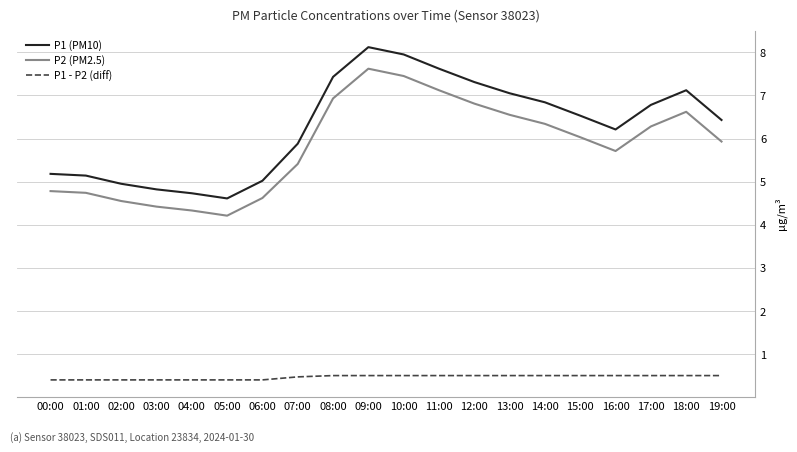

True or false: P2 (PM2.5) and P1 (PM10) intersect in this chart.

False